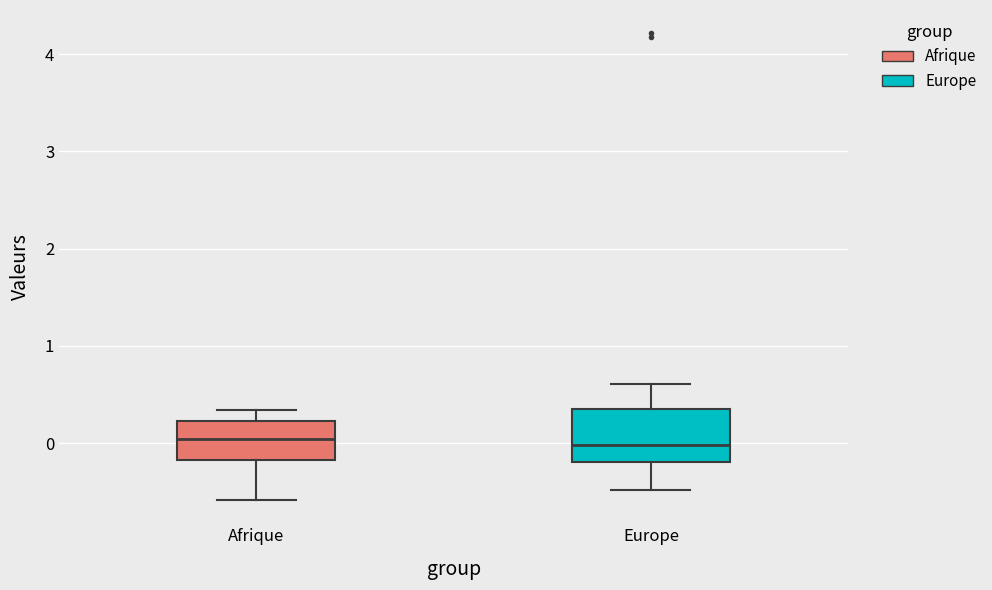

Where does the median line of the box for Europe sit on the y-axis? The values are not printed on the chart, so give them approximately, as read against the axis.

0.0